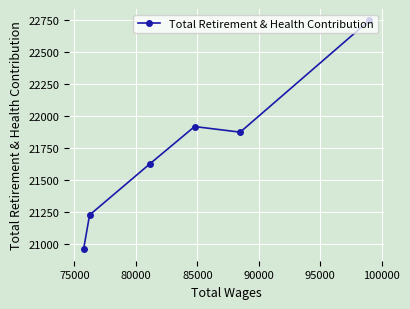

What is the minimum value shown in the chart?

20961